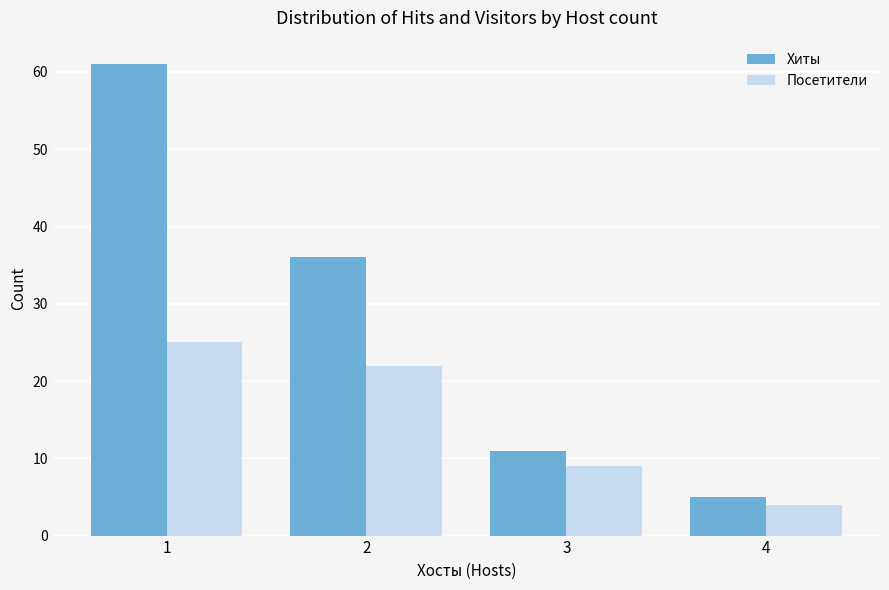

Which series has the widest spread of values?

Хиты